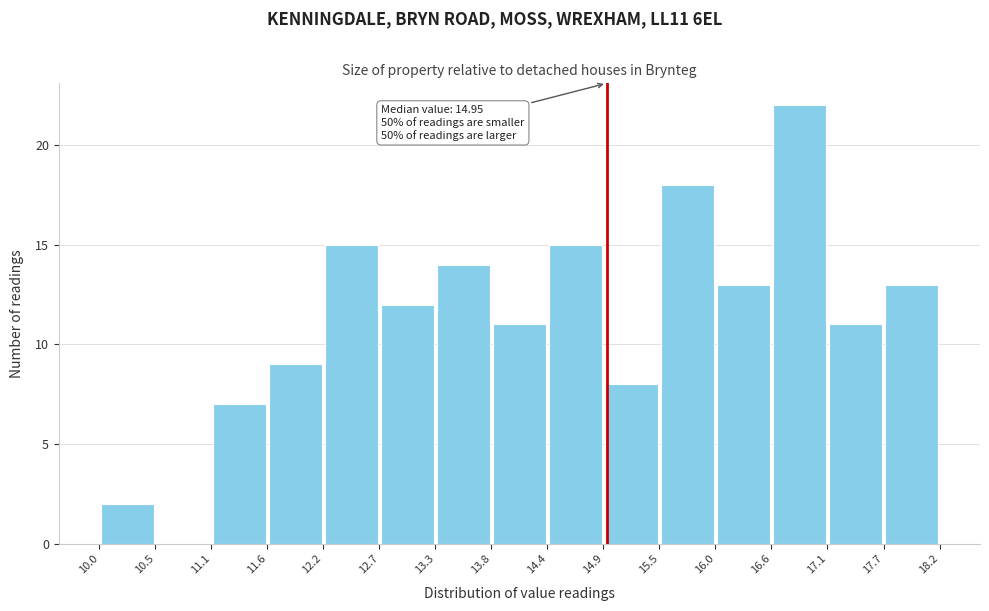

Which range on the x-axis has the tallest bar?

16.6 to 17.1